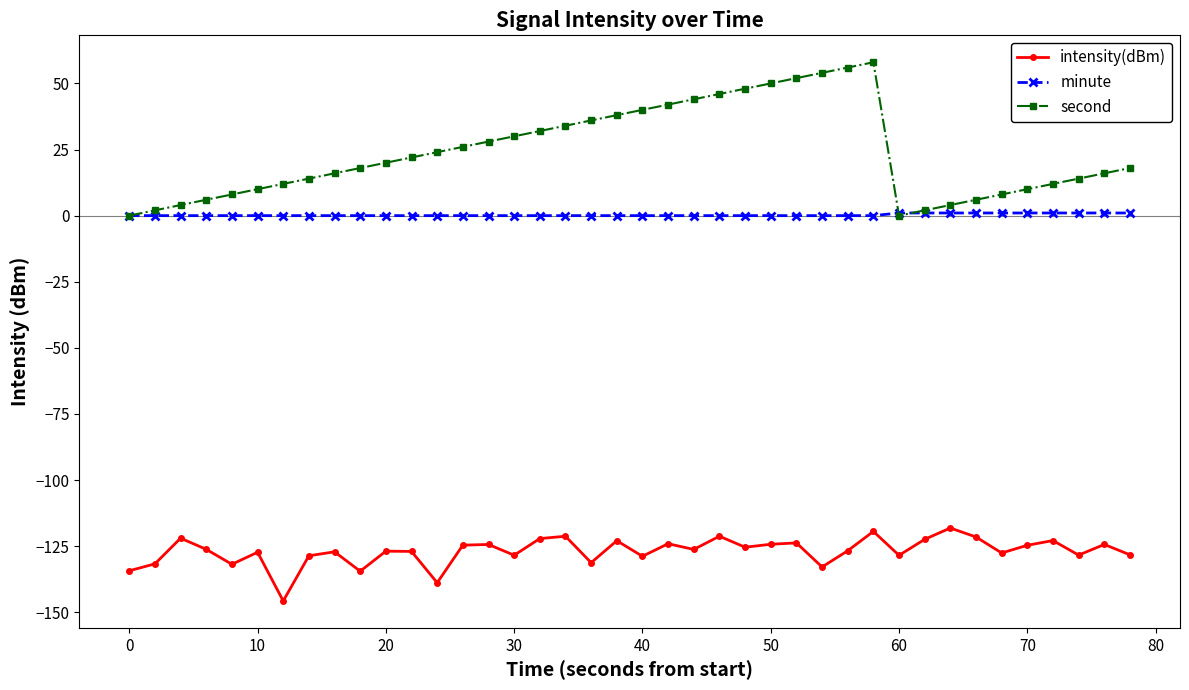

Is this an area chart (filled region under the line)?

No